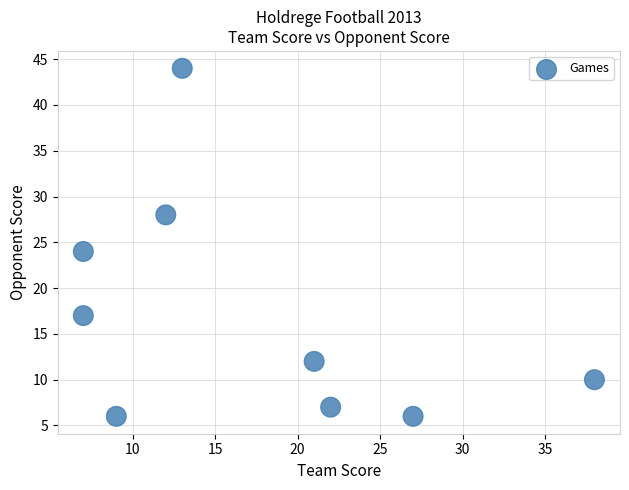

What is the range of Y values (max minus min)?

38